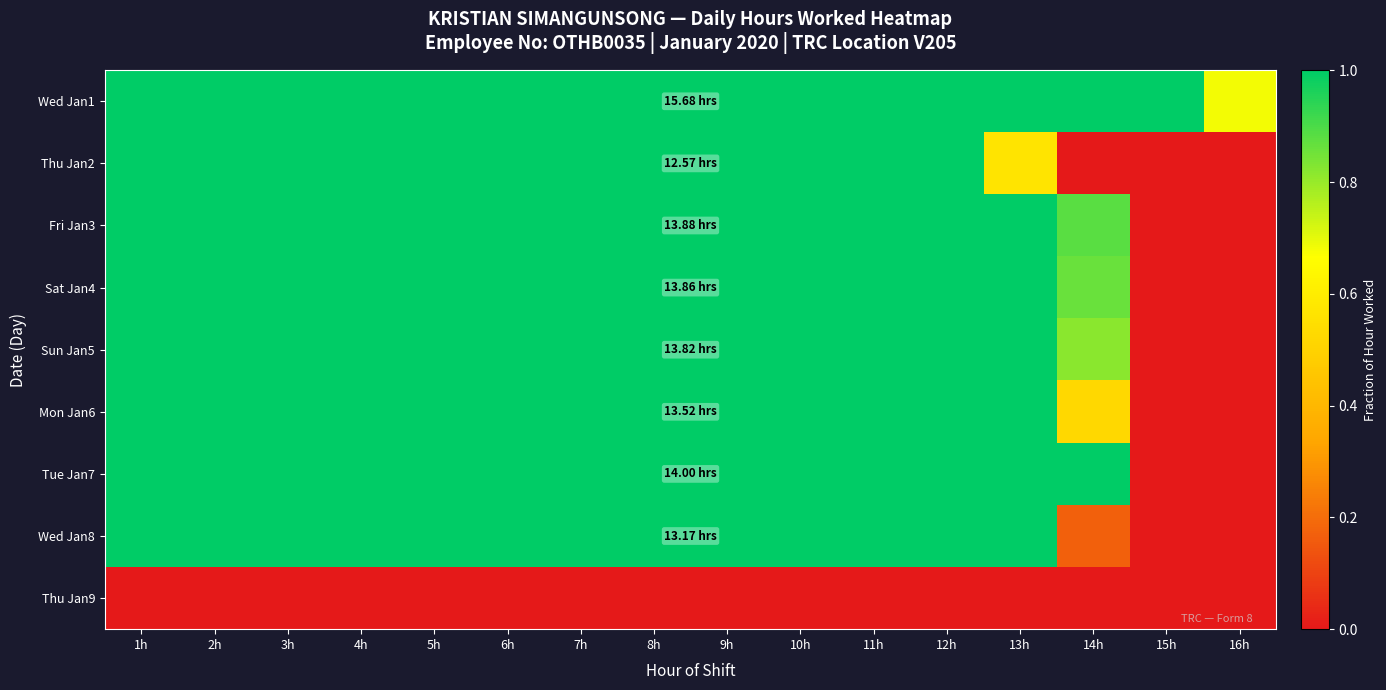

At how many categories does at least one series exceed 0?

16